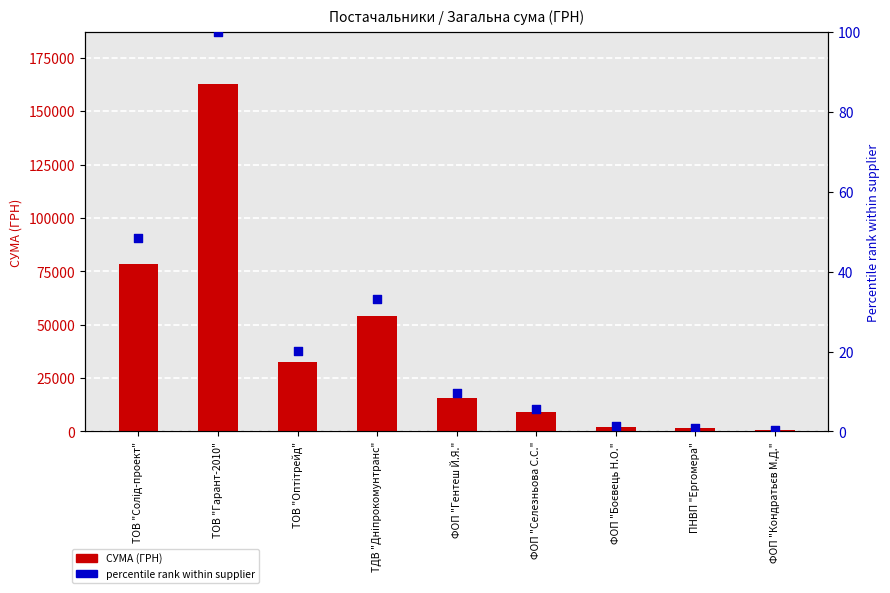

What is the total value across all series at ТОВ "Гарант-2010"?

162749.2